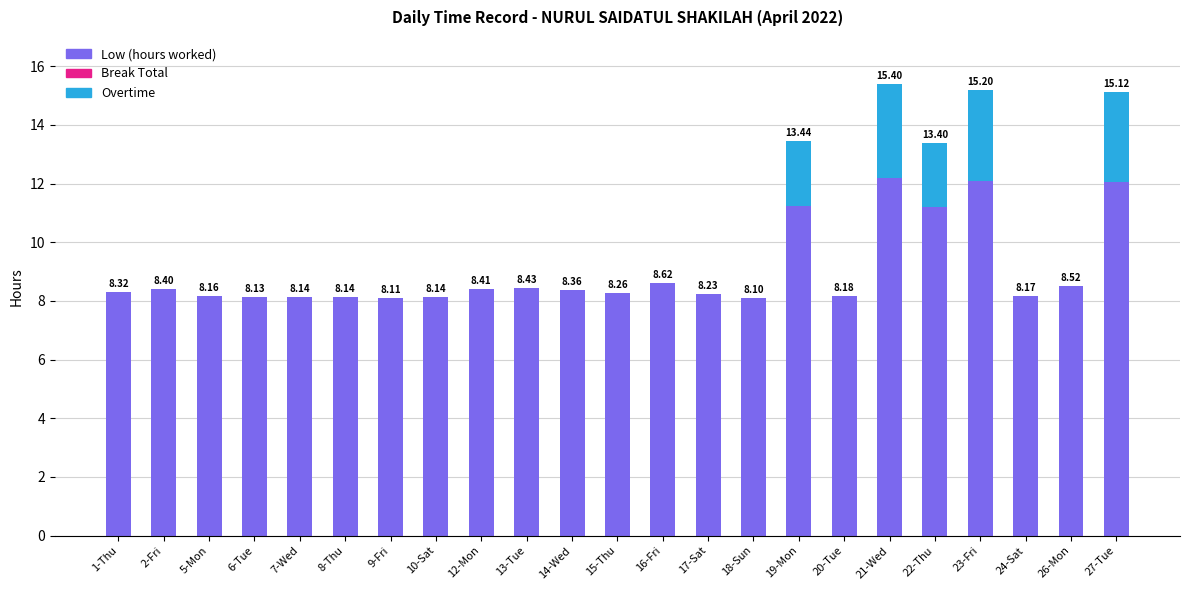

What is the sum of all Low (hours worked) values?

207.6